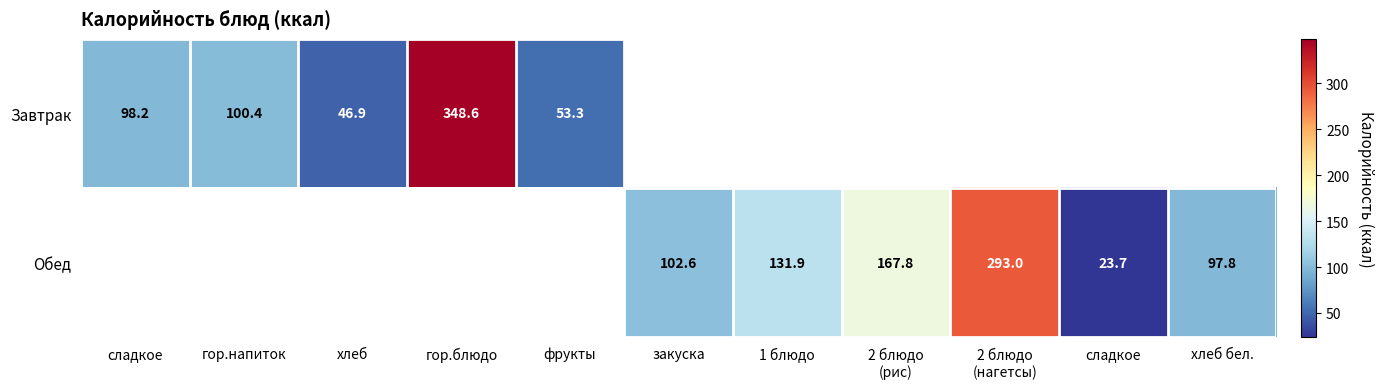

Which has a higher value, сладкое or хлеб?

хлеб